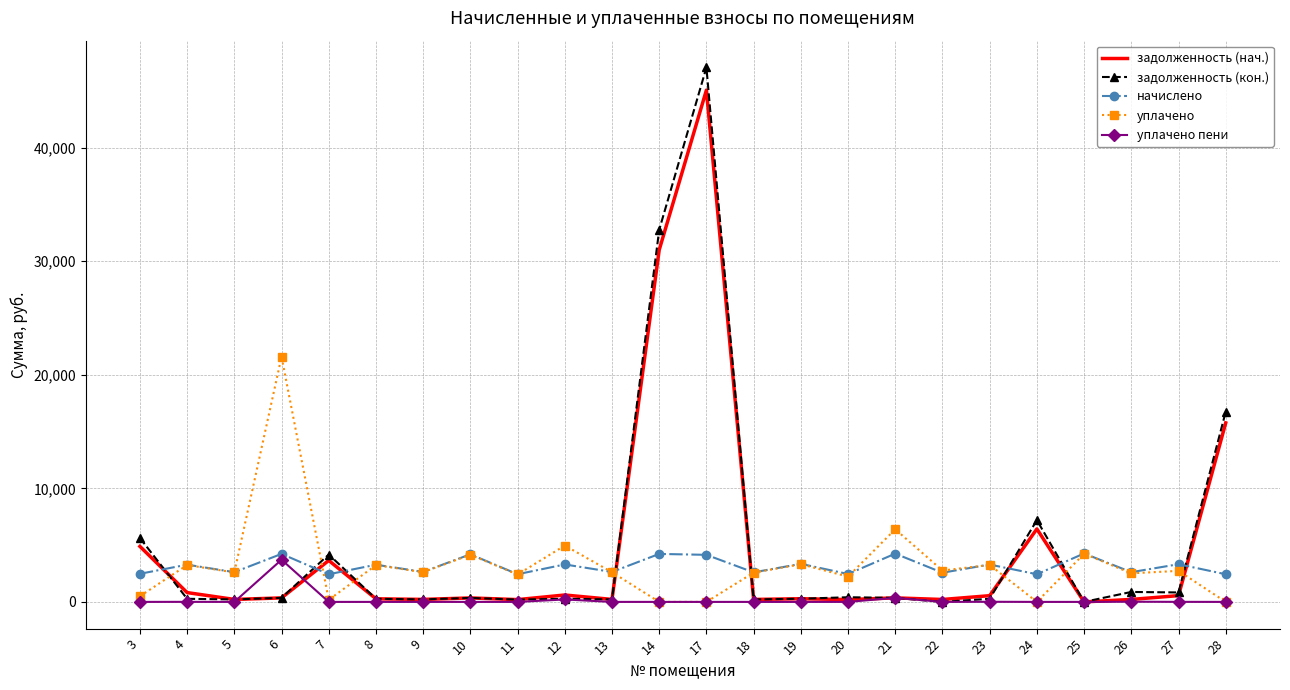

What is the greatest value displayed?

47054.7